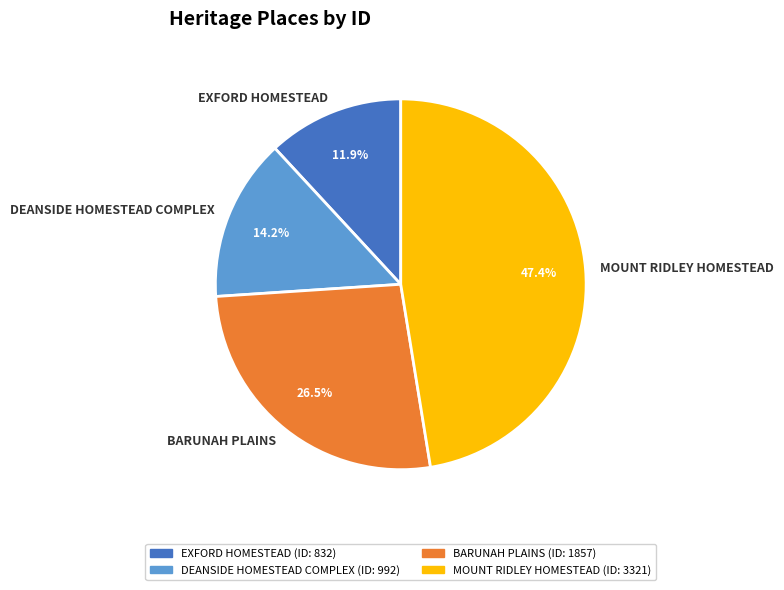

Is MOUNT RIDLEY HOMESTEAD the majority of the pie?

No